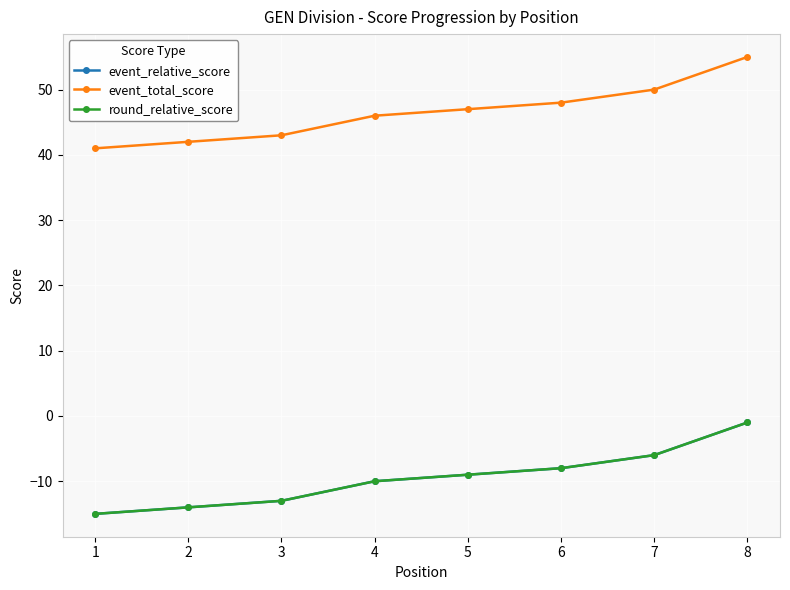

Reading left to right, what are all the values shown in this chart?

event_relative_score: -15	-14	-13	-10	-9	-8	-6	-1
event_total_score: 41	42	43	46	47	48	50	55
round_relative_score: -15	-14	-13	-10	-9	-8	-6	-1